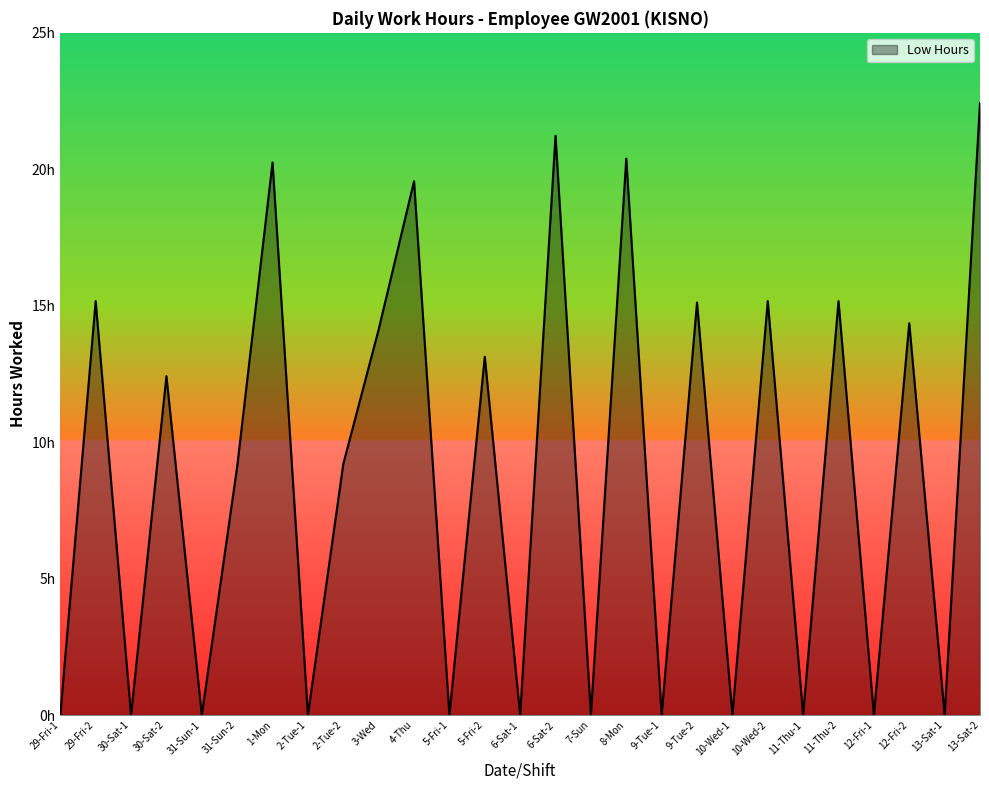

What is the average value?

8.8